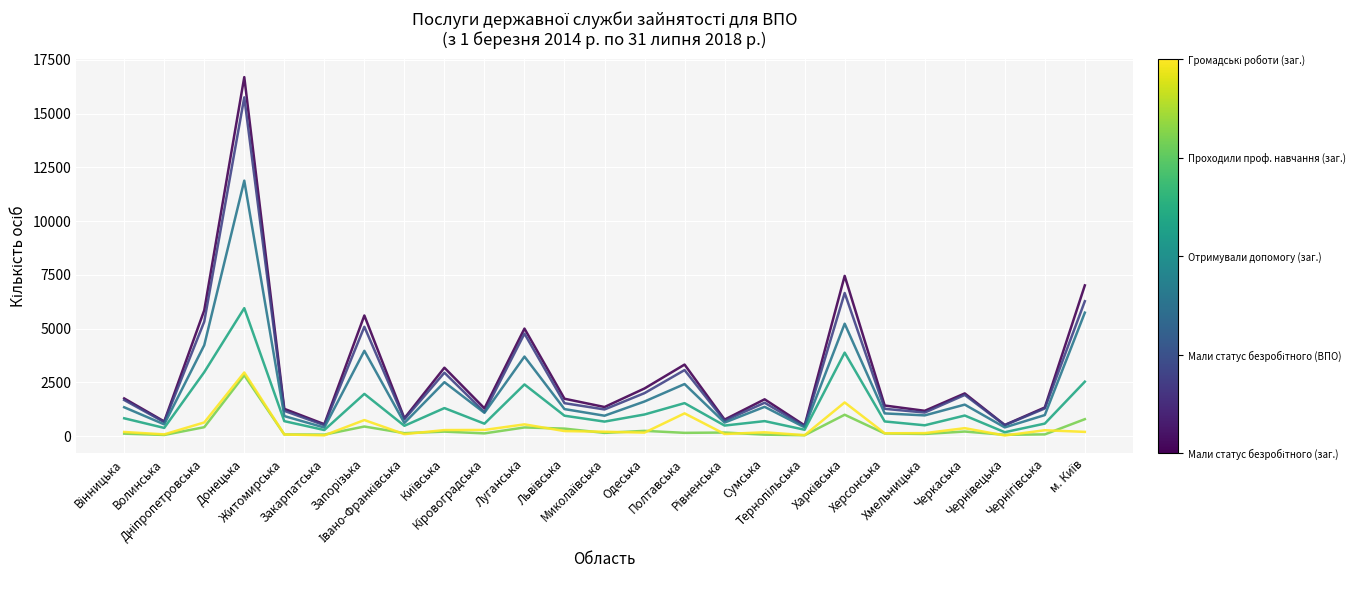

Does the chart have visible grid lines?

Yes